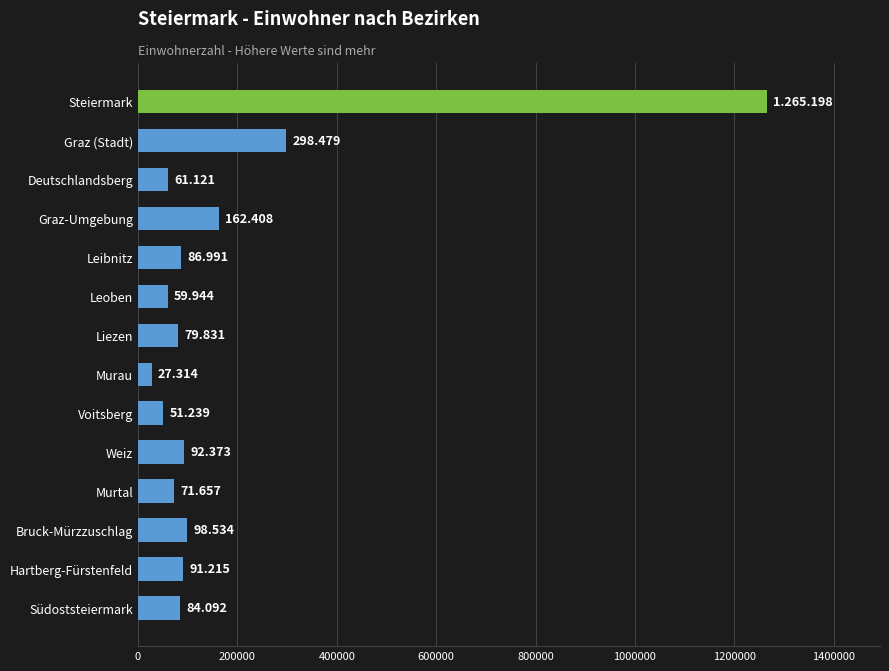

What is the greatest value displayed?

1265198